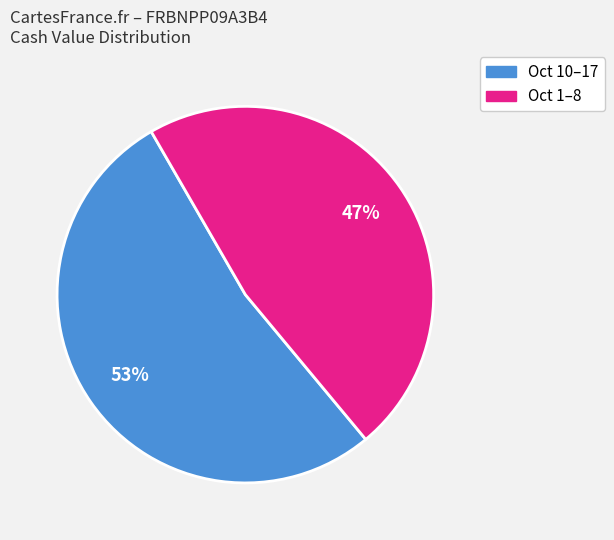

To the nearest percent, what is the average slice percentage?

50%